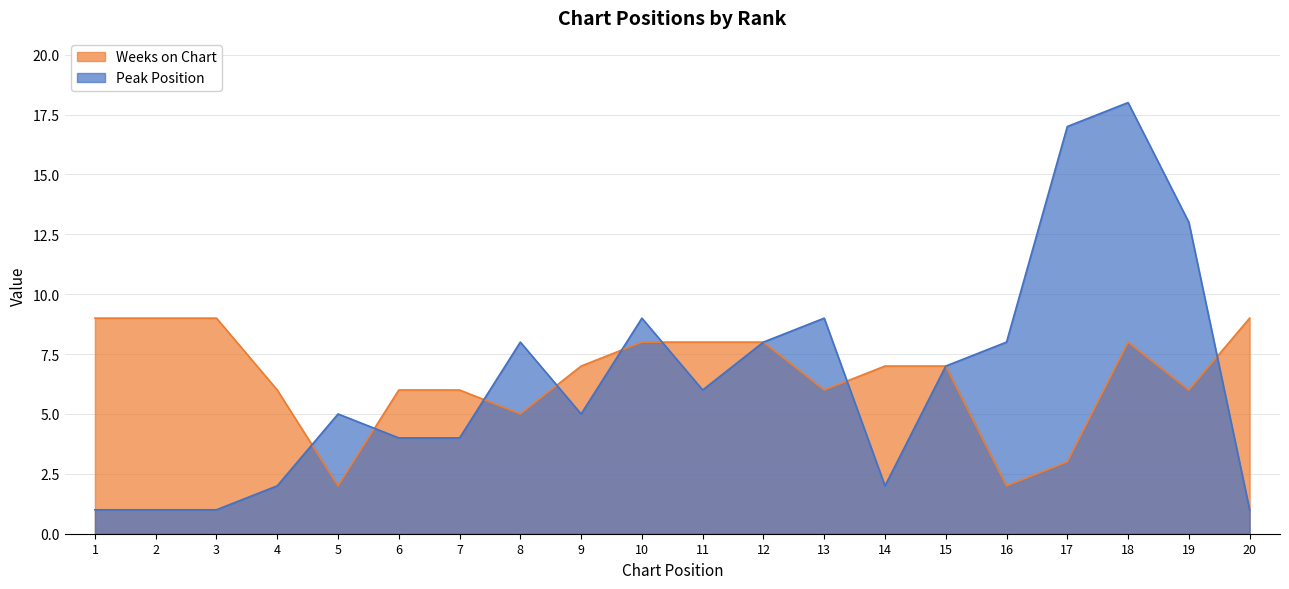

What is the difference between the Weeks on Chart values at 14 and 5?

5